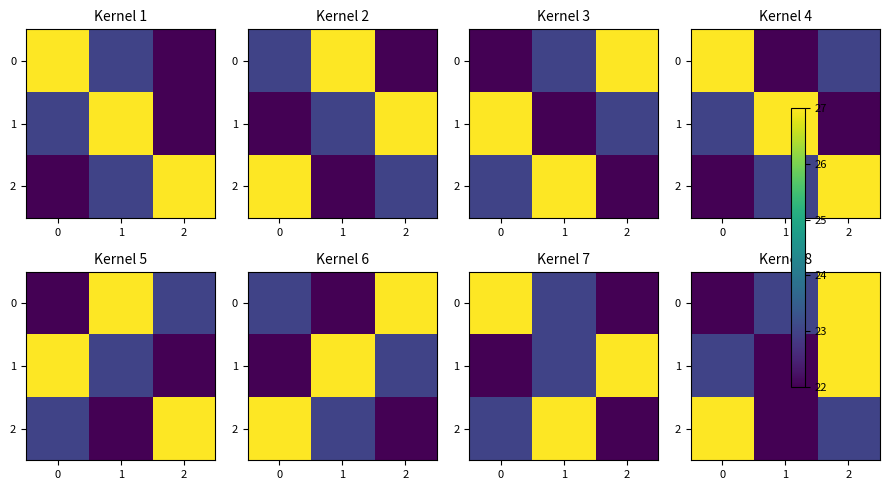

What is the minimum value shown in the chart?

22